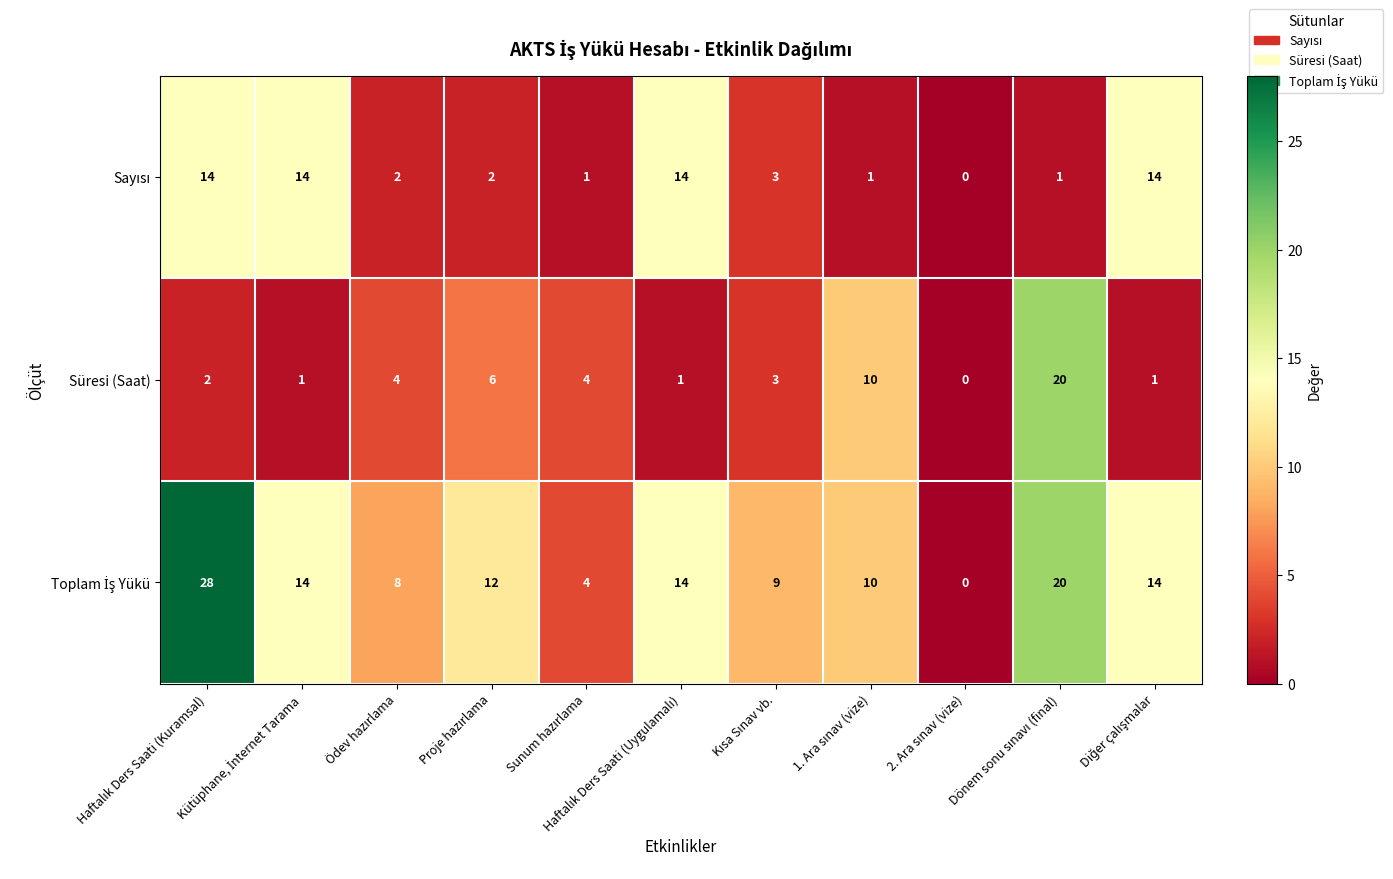

What is the maximum value shown in the chart?

28